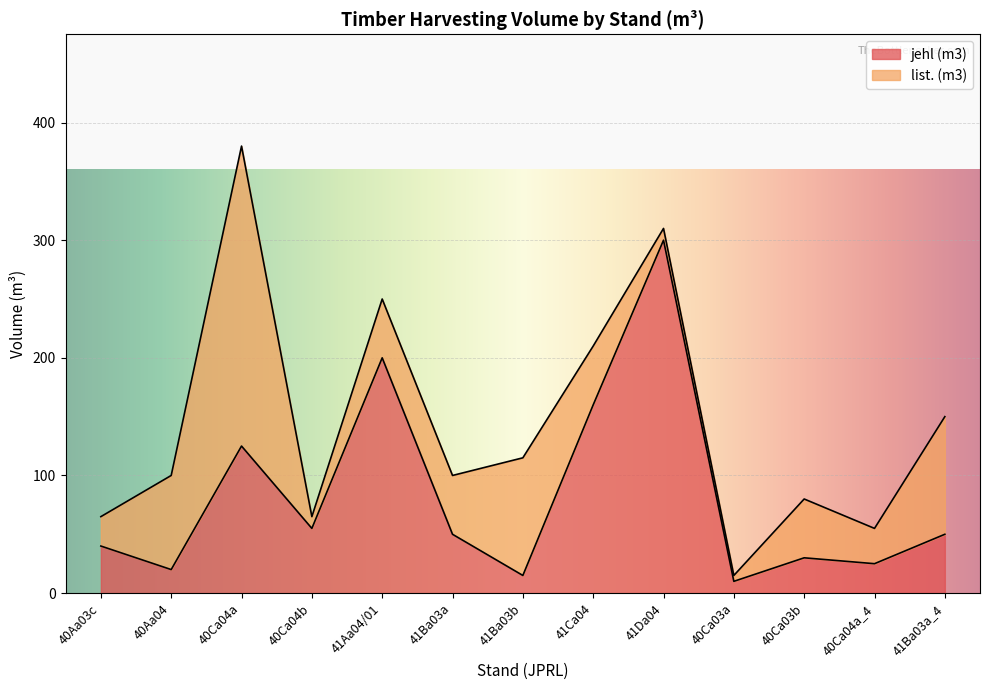

What is the average value?

83